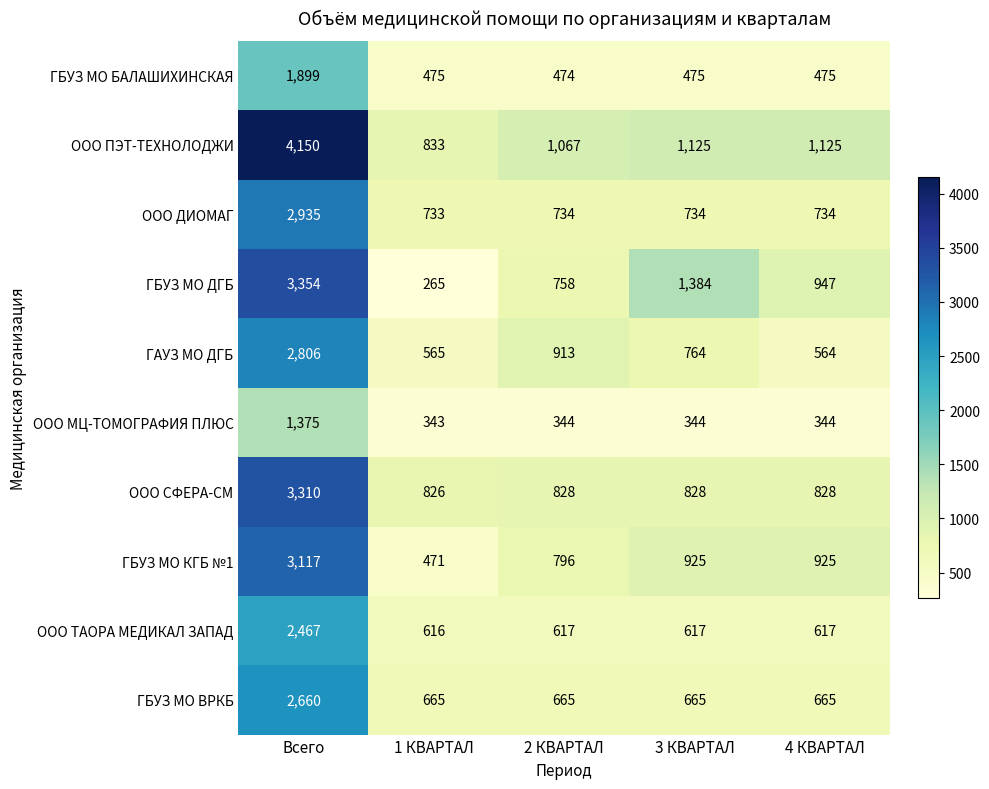

What is the minimum value for ООО ТАОРА МЕДИКАЛ ЗАПАД?

616